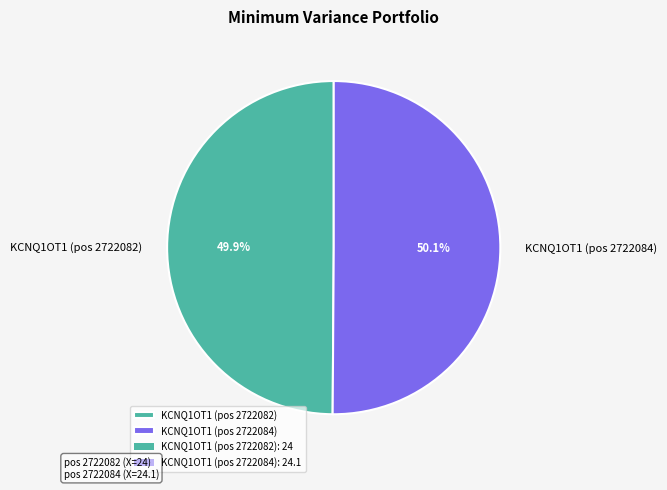

To the nearest percent, what is the average slice percentage?

50%